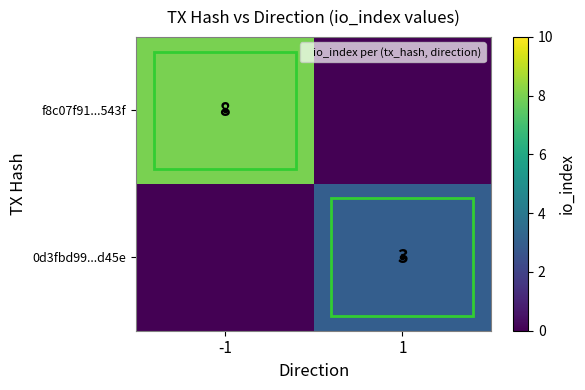

True or false: 0d3fbd99...d45e has a value of 3 at 1.

True